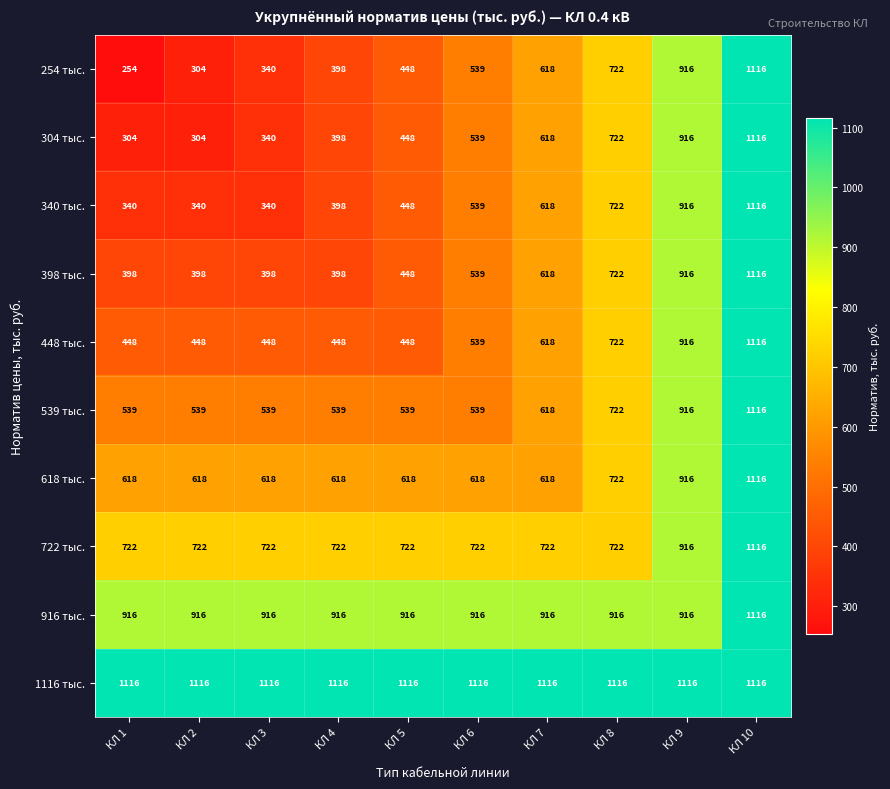

Between КЛ 1 and КЛ 2, which series saw the biggest shift?

254 тыс.